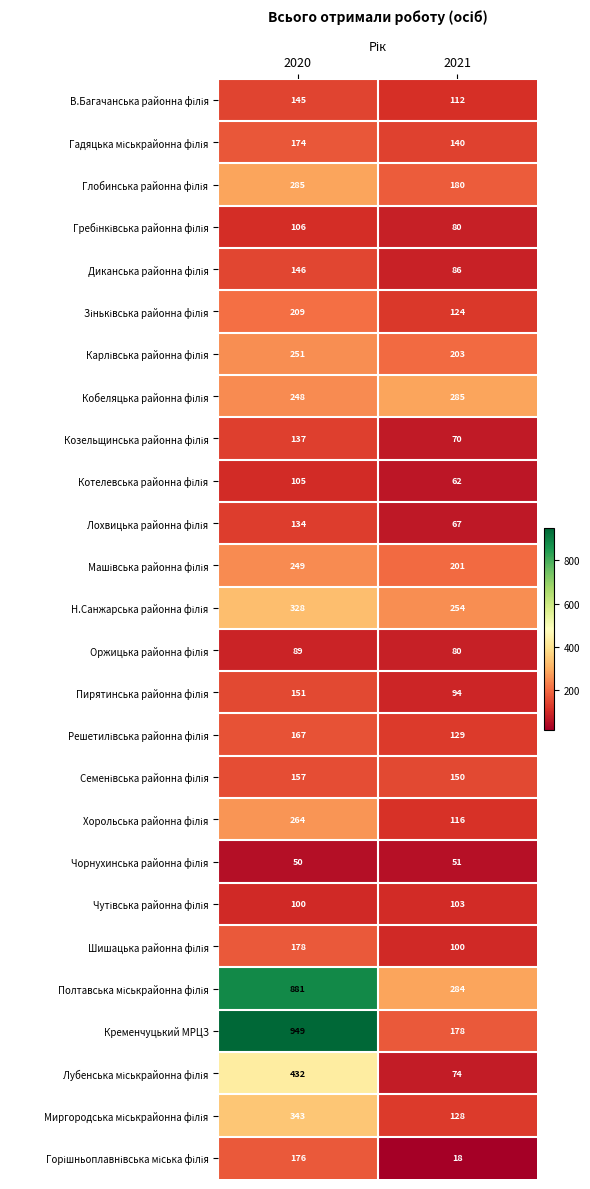

Which series changed the most between 2020 and 2021?

Кременчуцький МРЦЗ